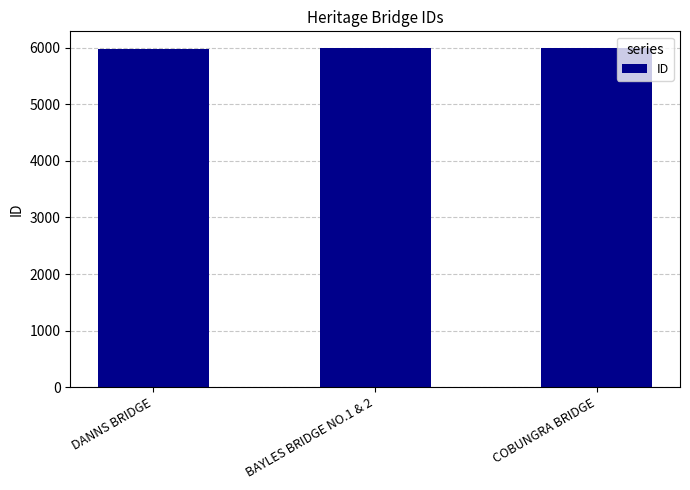

The value at BAYLES BRIDGE NO.1 & 2 is 9889. True or false?

False